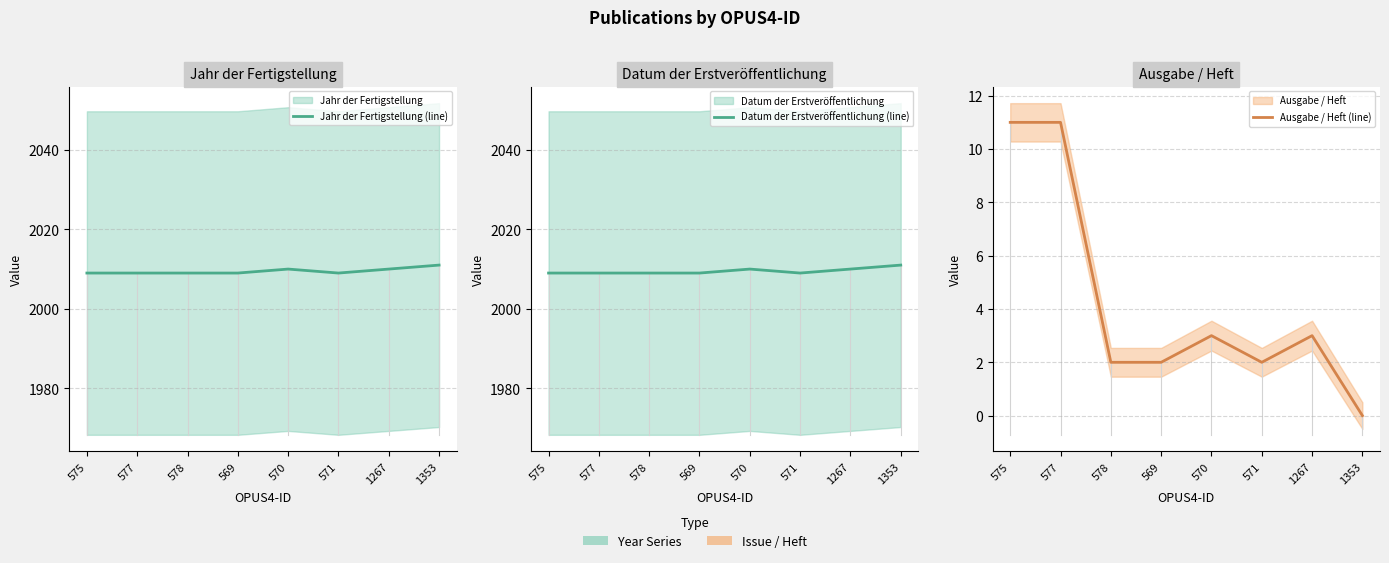

Which series has the largest range (max minus min)?

Ausgabe / Heft (line)